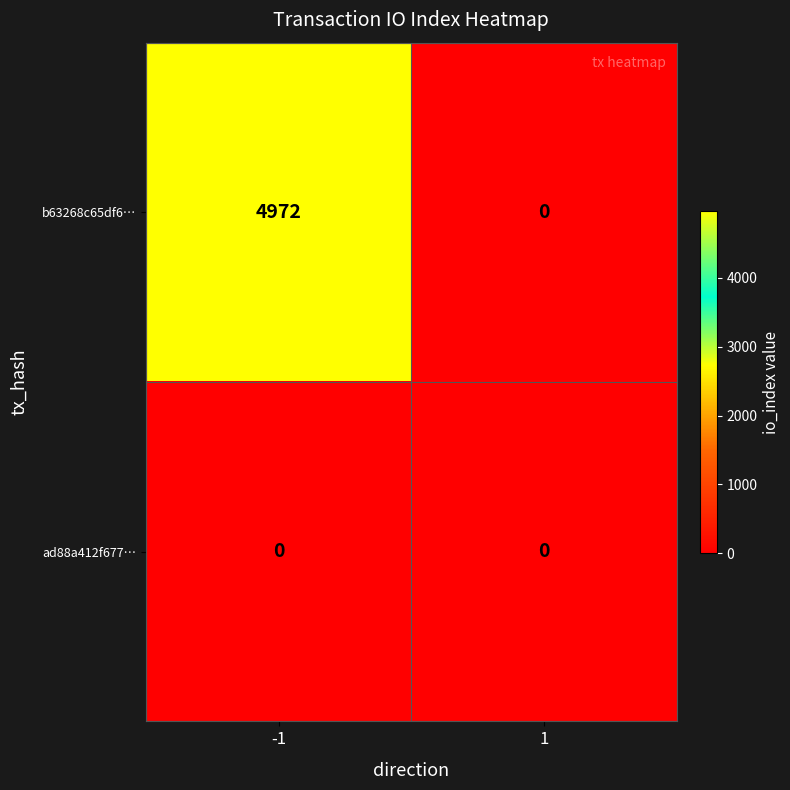

What is the difference between the maximum and minimum values in the b63268c65df6… series?

4972